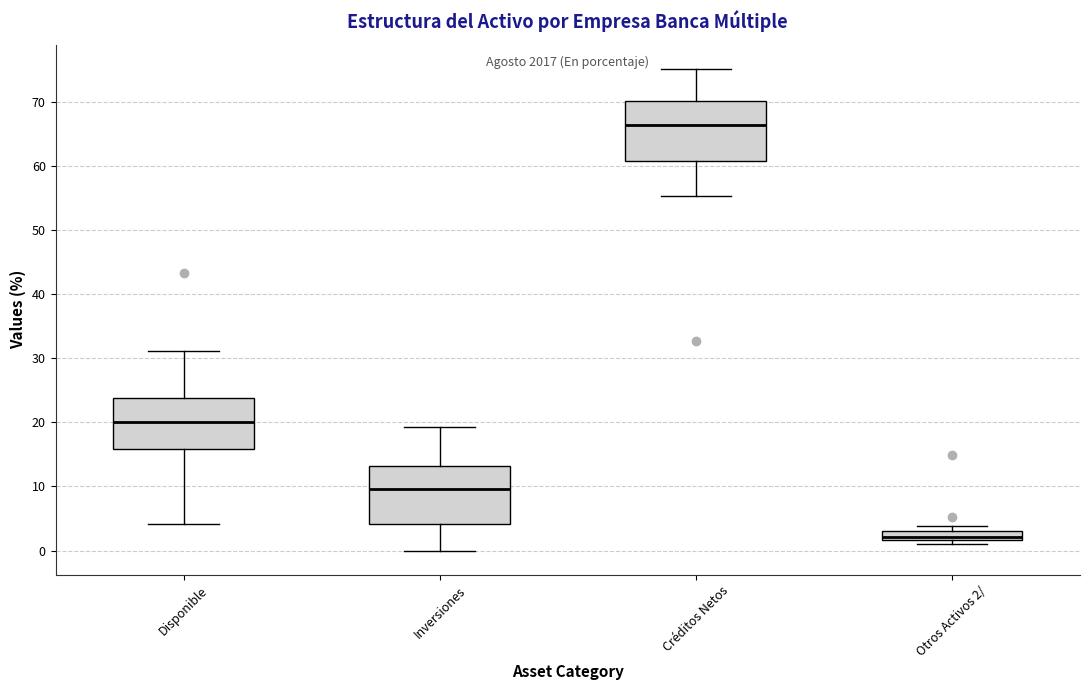

Which box's median line is the highest?

Créditos Netos